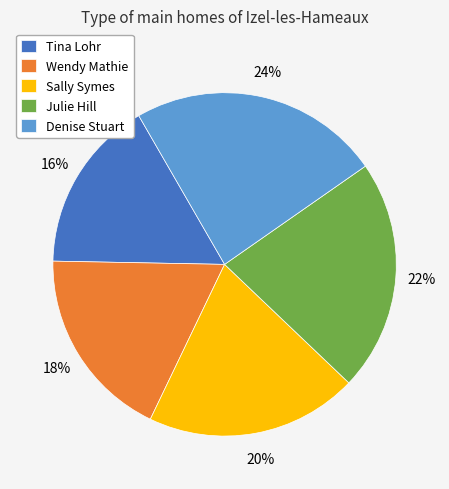

Rank the categories by value from highest to lowest.

Denise Stuart, Julie Hill, Sally Symes, Wendy Mathie, Tina Lohr